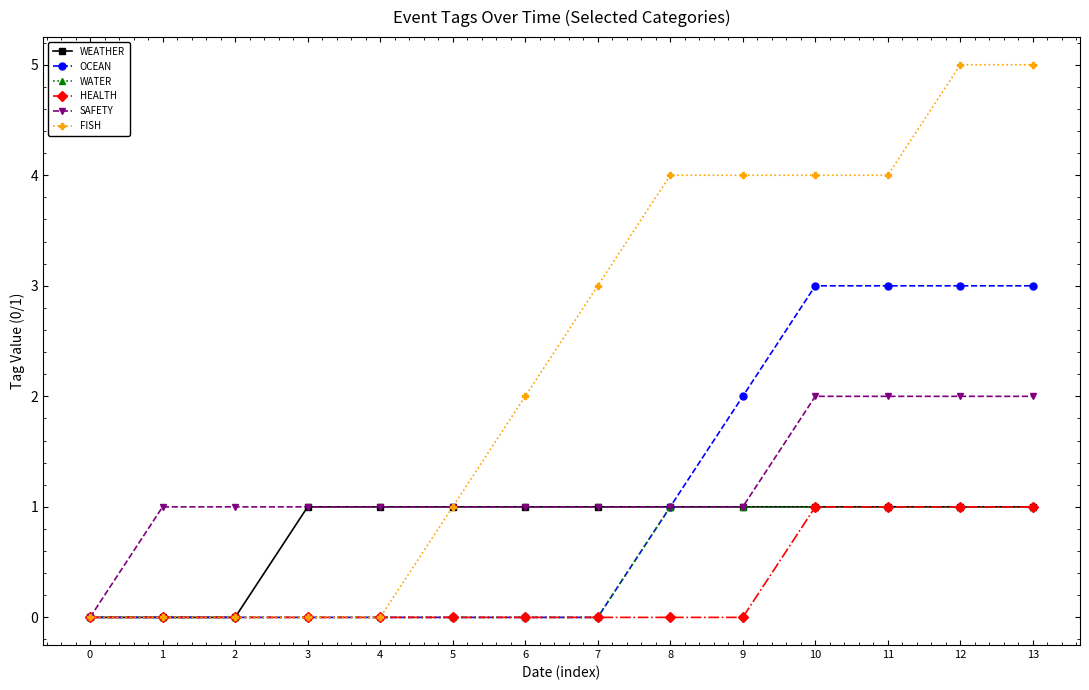

What are all the series names shown in the legend?

WEATHER, OCEAN, WATER, HEALTH, SAFETY, FISH